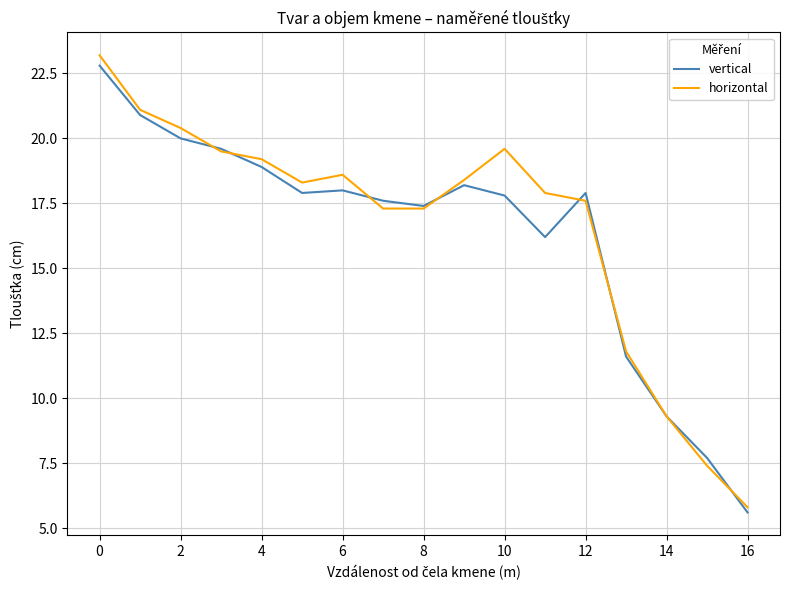

Which series has the largest range (max minus min)?

horizontal